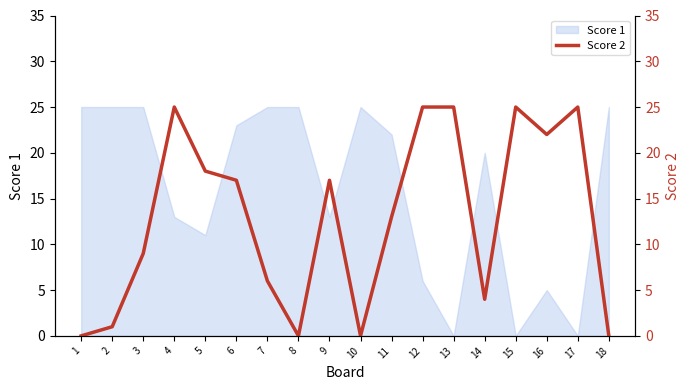

Reading left to right, what are all the values shown in this chart?

0	1	9	25	18	17	6	0	17	0	13	25	25	4	25	22	25	0